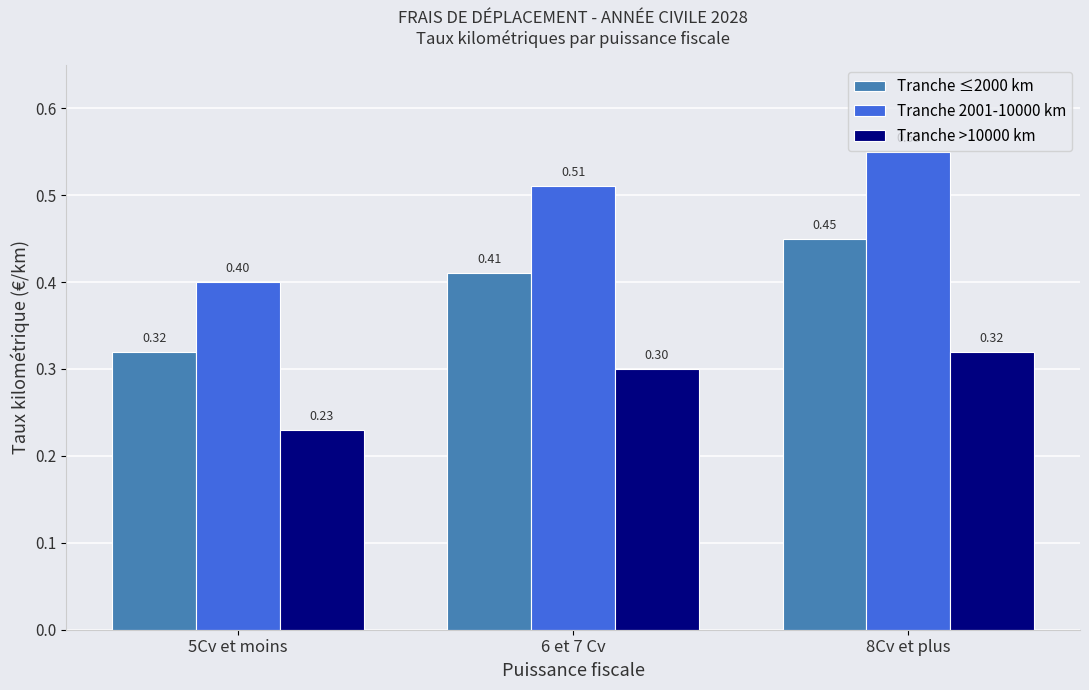

How many data points does each series have?

3